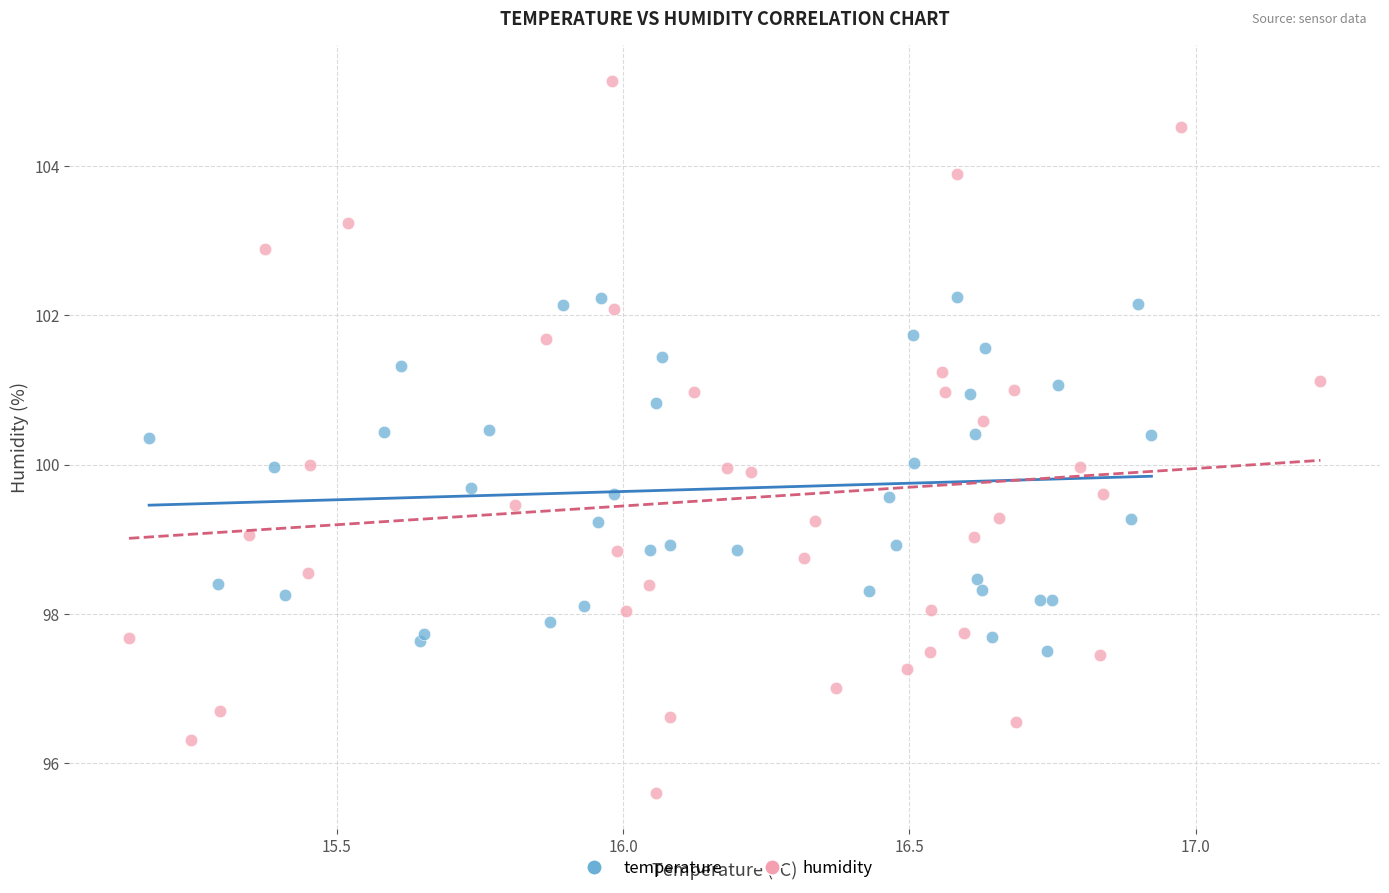

Which series contains the lowest Y value?

humidity